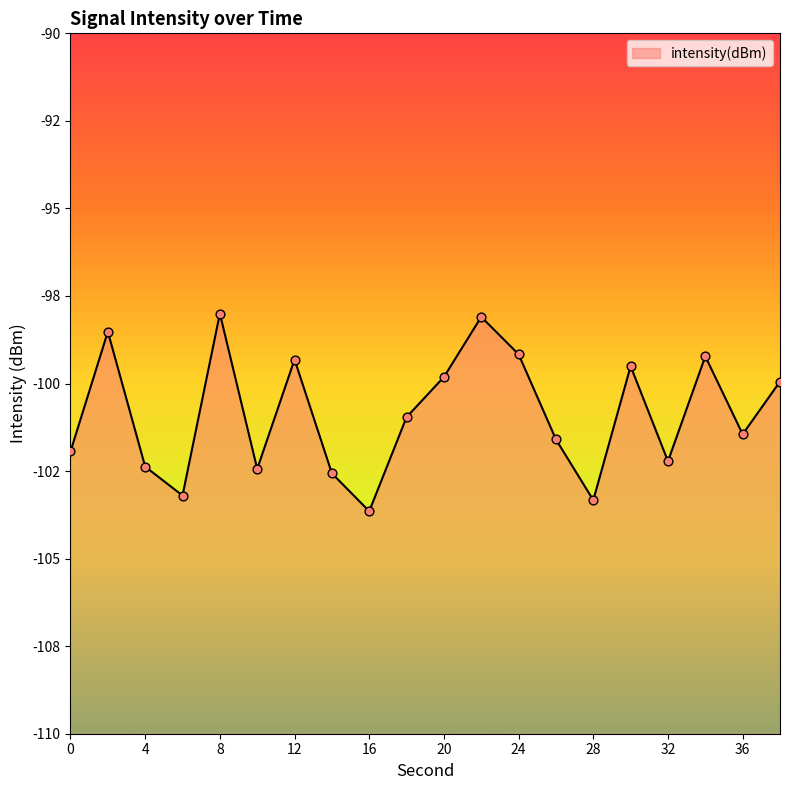

What is the change in value from 30 to 38?

-0.4